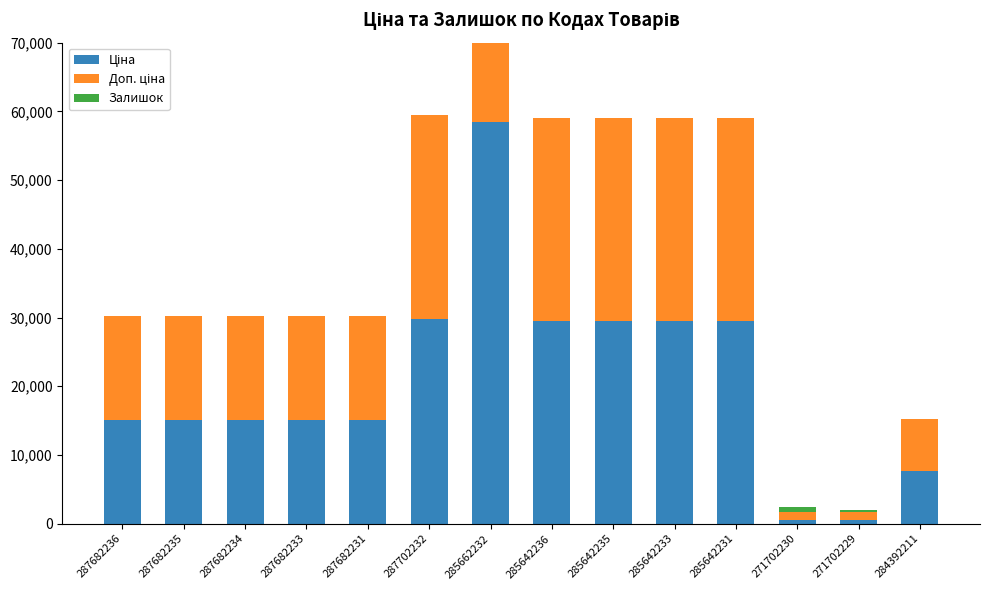

What is the difference between the highest and lowest values at 285662232?

58414.5